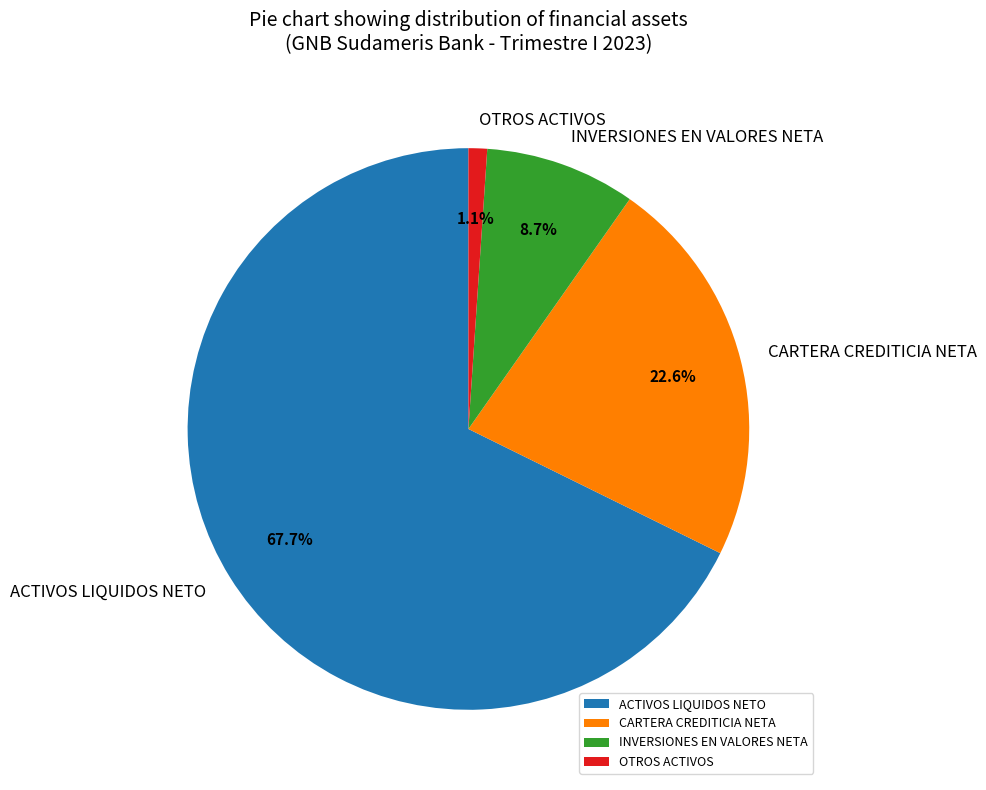

To the nearest percent, what is the difference between the largest and smallest slice percentages?

67%